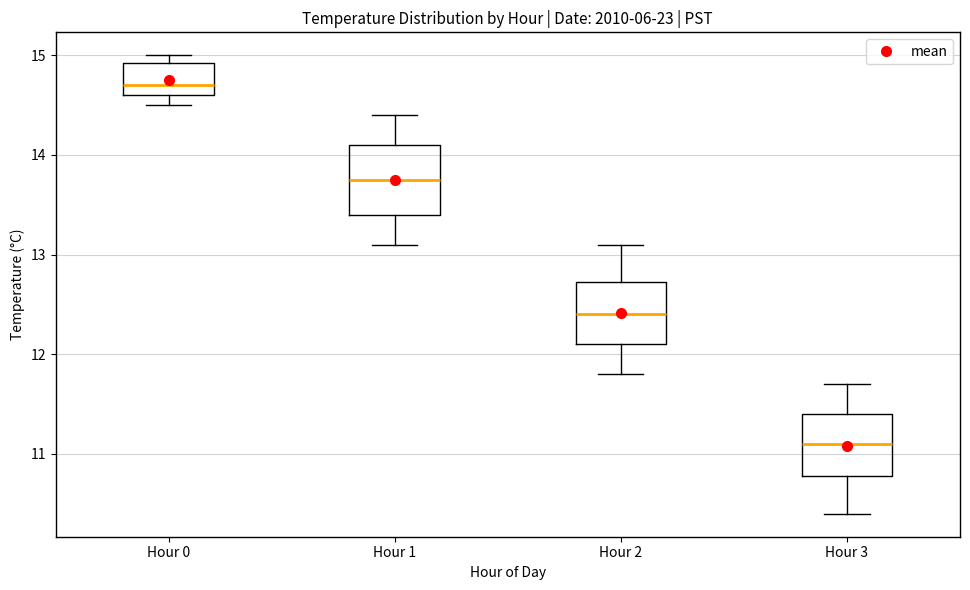

Which box's median line is the lowest?

Hour 3